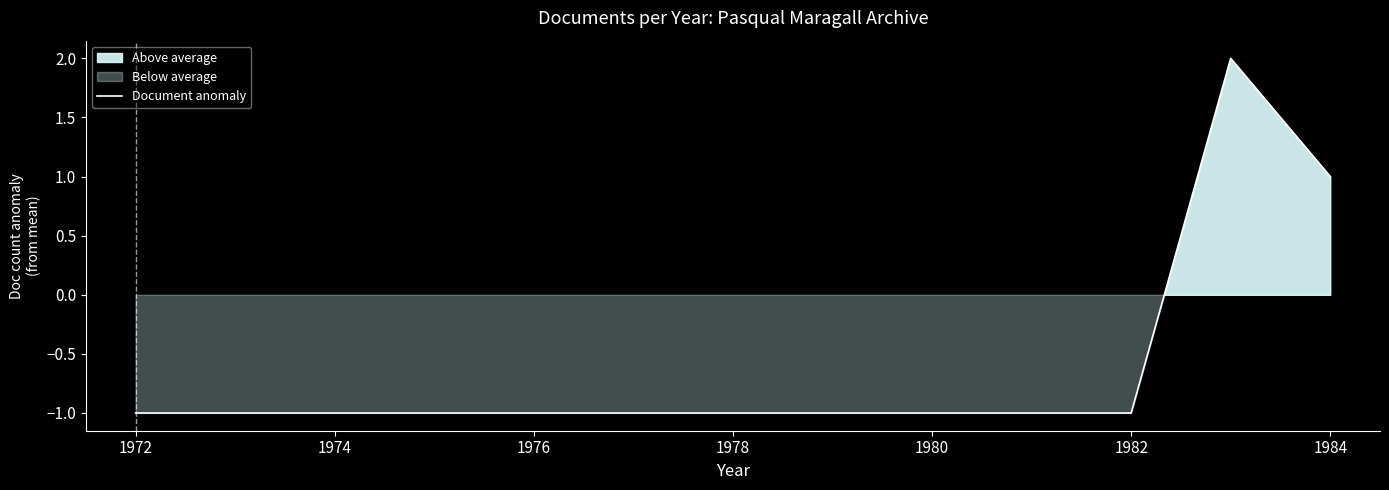

How many lines are shown in the chart?

1